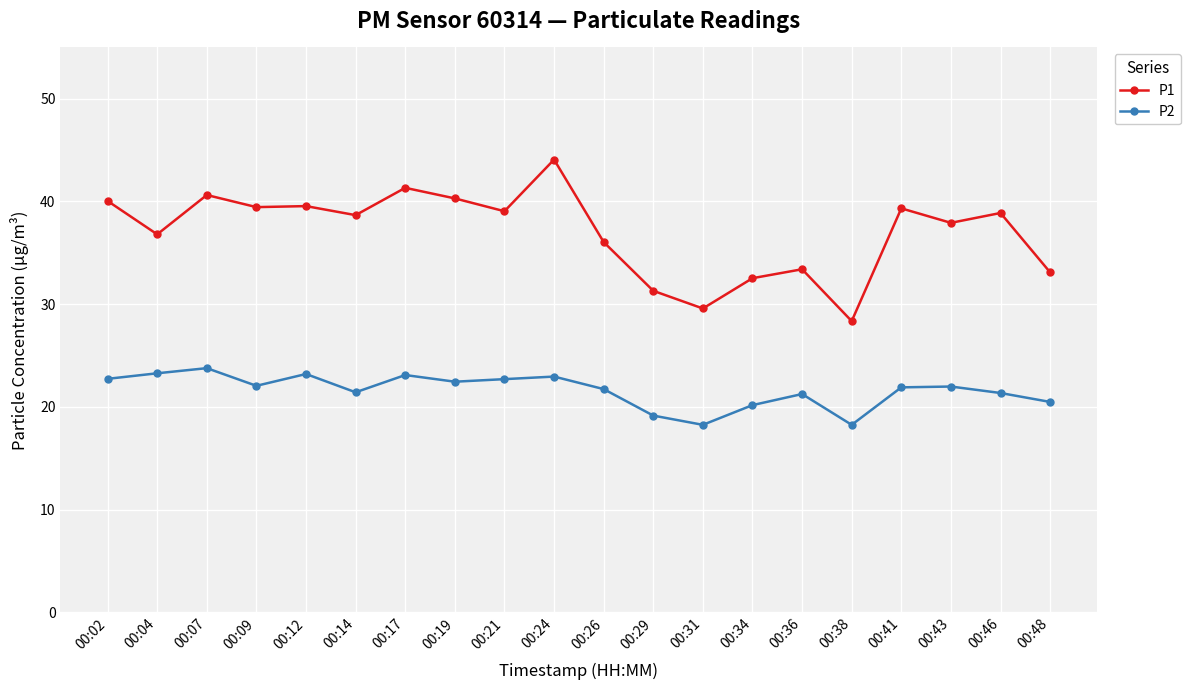

Which series has the widest spread of values?

P1